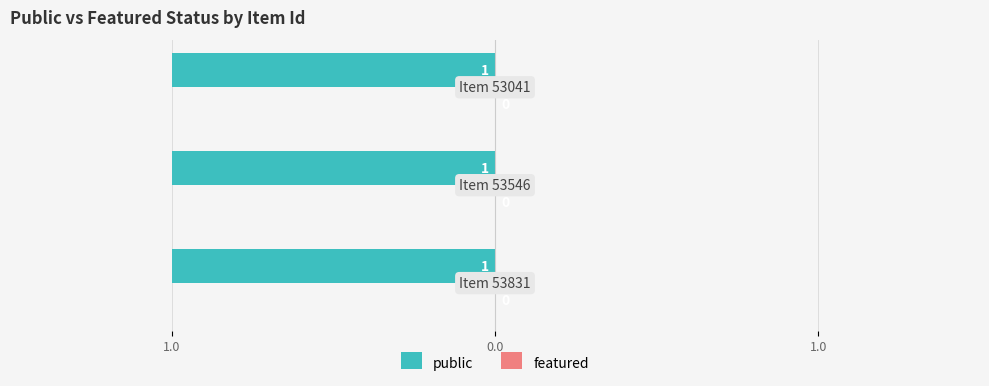

Between 53041 and 53831, which is larger?

53041